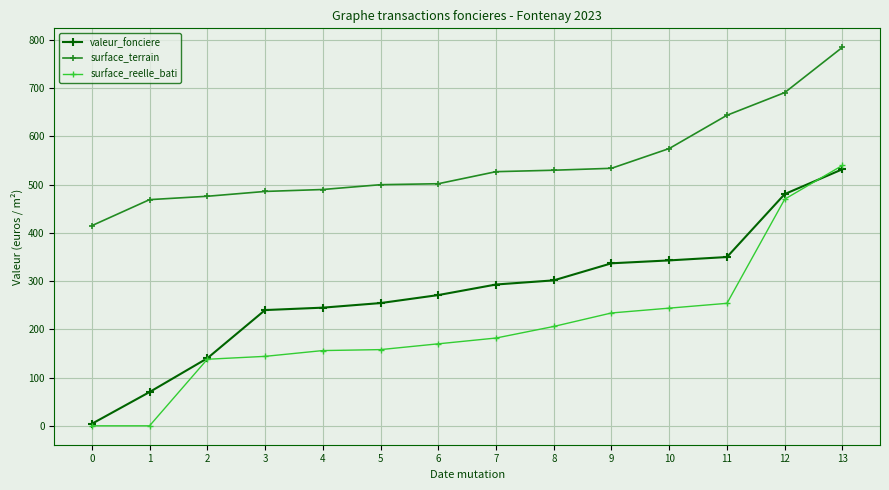

Count the number of categories in the chart.

14